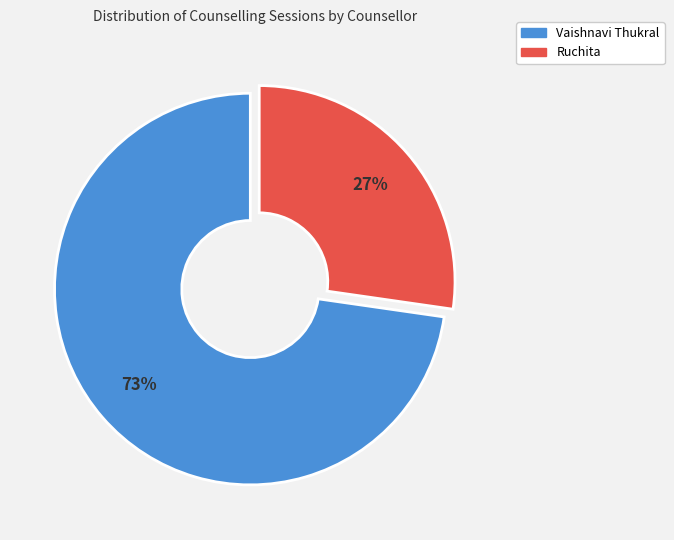

Does Vaishnavi Thukral represent more than half of the total?

Yes